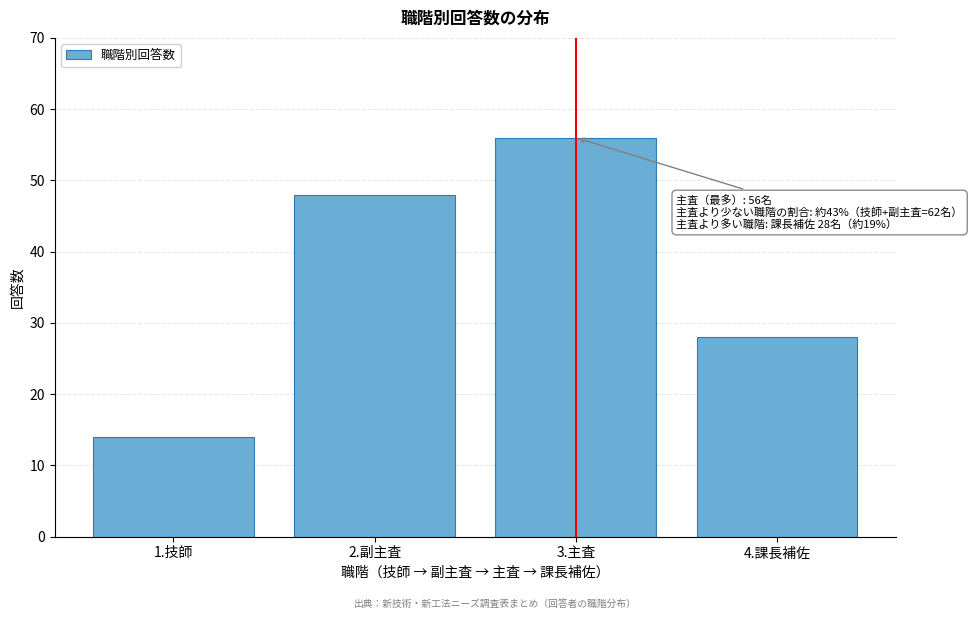

Reading right to left, transcribe all the data shown in this chart.

4.課長補佐=28	3.主査=56	2.副主査=48	1.技師=14